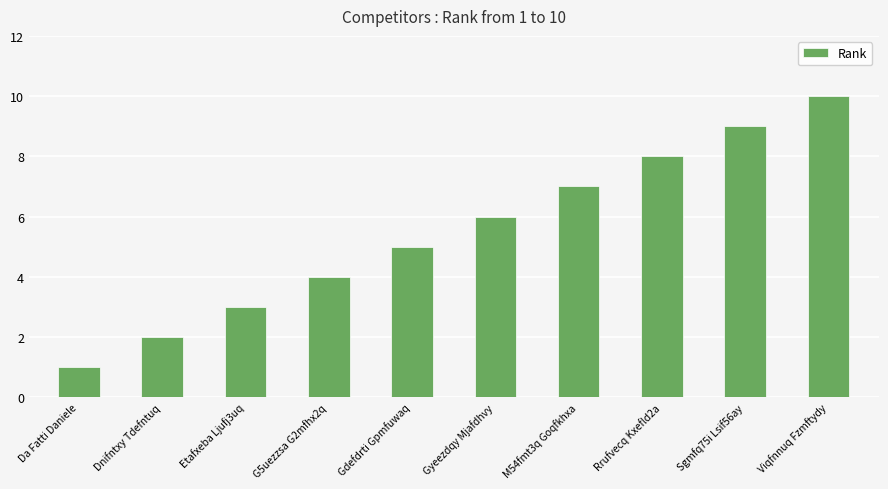

What is the minimum value shown in the chart?

1